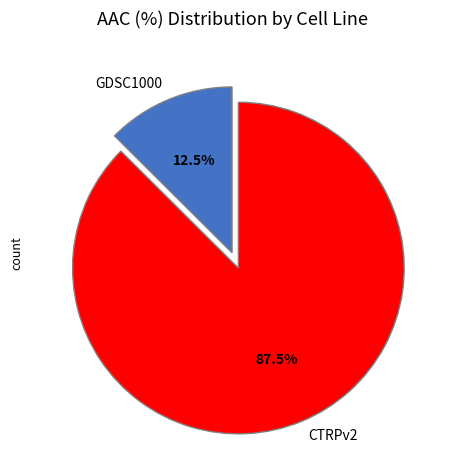

Count the number of slices in the pie.

2